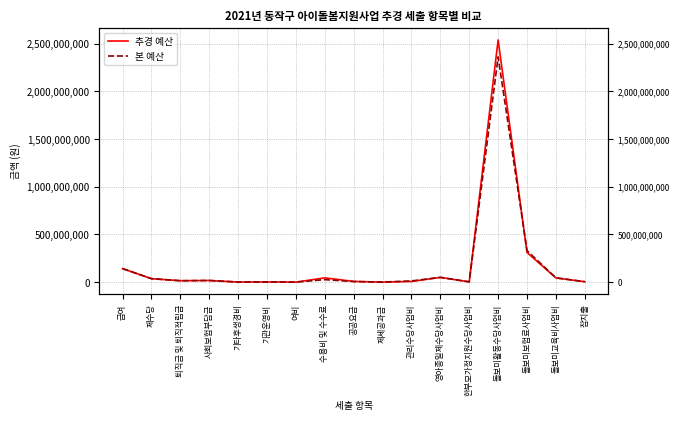

How many interior local valleys does the 본 예산 series have?

5